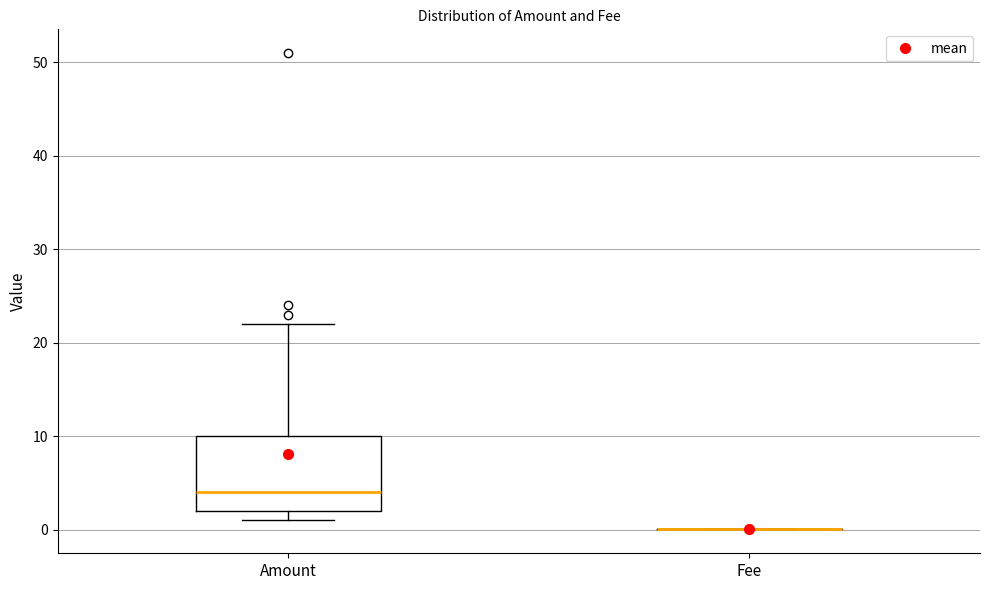

Reading left to right, read every box against the y-axis: the position of its median line, the range the box covers, and the ends of its whiskers. The values are not printed on the chart, so give them approximately, as read against the axis.

Amount: median 4, box 2 to 10, whiskers 1 to 22
Fee: box collapsed to a line at 0, whiskers 0 to 0